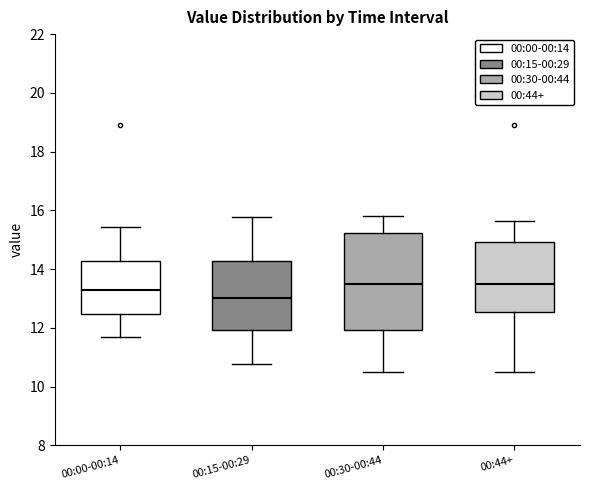

Reading left to right, read every box against the y-axis: the position of its median line, the range the box covers, and the ends of its whiskers. The values are not printed on the chart, so give them approximately, as read against the axis.

00:00-00:14: median 13.2, box 12.4 to 14.2, whiskers 11.6 to 15.4
00:15-00:29: median 13.0, box 12.0 to 14.2, whiskers 10.8 to 15.8
00:30-00:44: median 13.4, box 12.0 to 15.2, whiskers 10.6 to 15.8
00:44+: median 13.4, box 12.6 to 15.0, whiskers 10.6 to 15.6